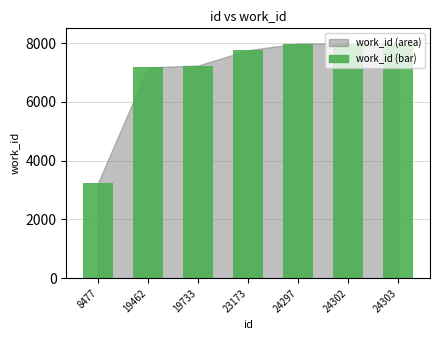

At which category does the chart reach its minimum across all series?

8477